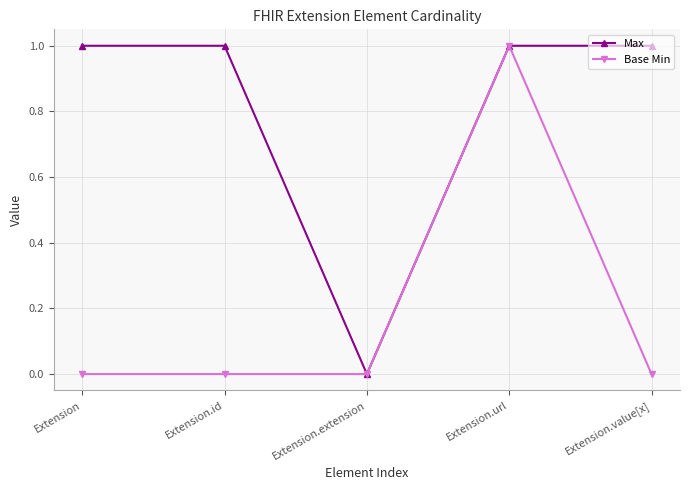

Which category has the lowest value in the Max series?

Extension.extension